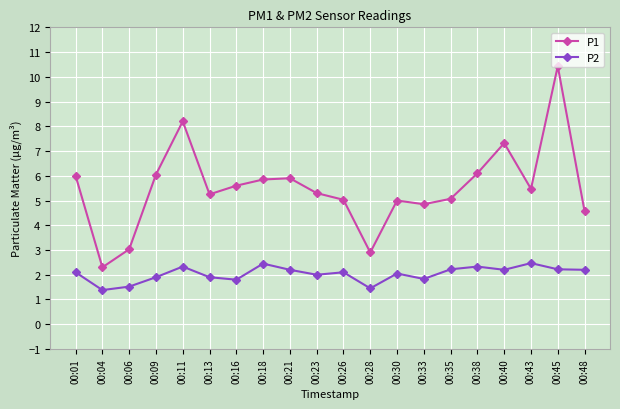

What is the average value of the P1 series?

5.5